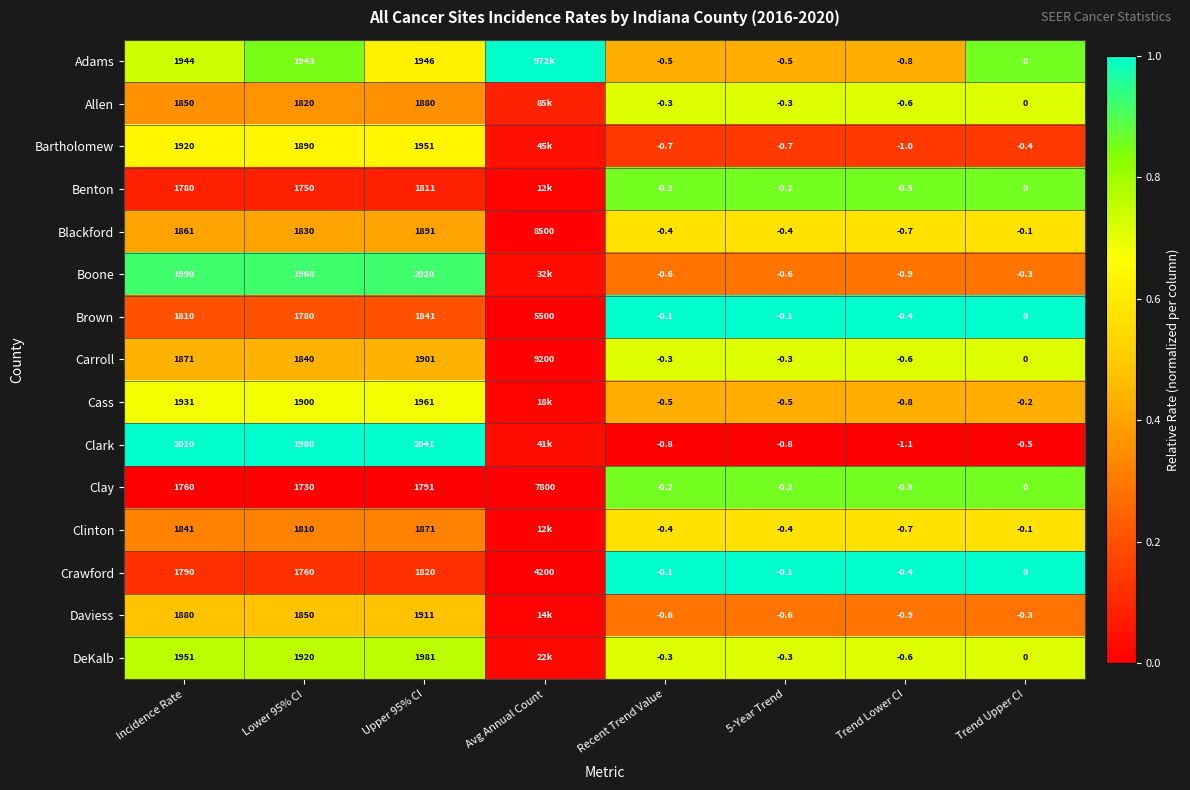

At which label does Crawford first exceed 1760?

Incidence Rate